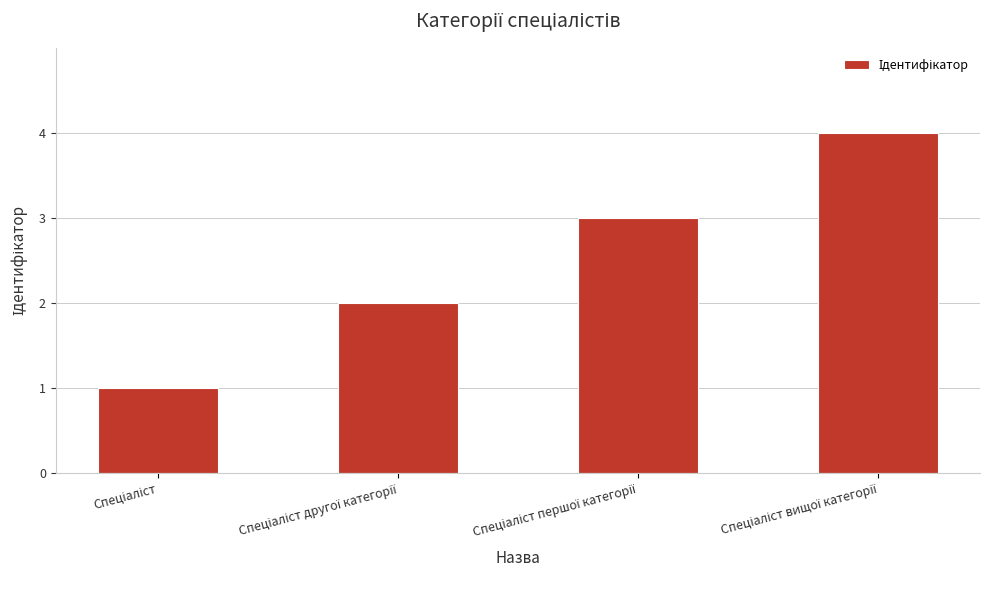

What is the sum of all values?

10